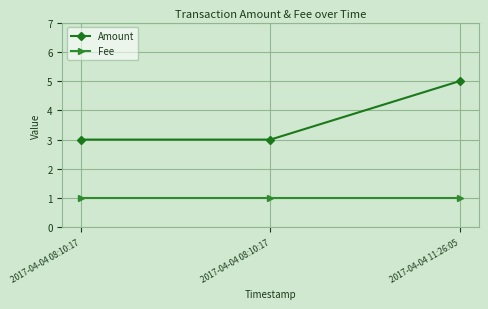

List the labels in order of Amount value, smallest first.

2017-04-04 08:10:17, 2017-04-04 08:10:17, 2017-04-04 11:26:05